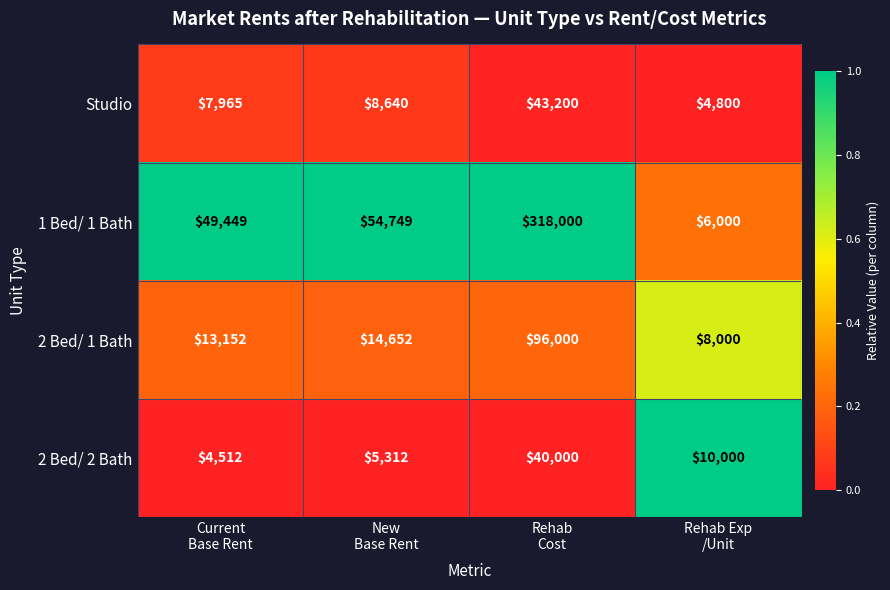

Rank the series by their maximum value, from highest to lowest.

1 Bed/ 1 Bath, 2 Bed/ 1 Bath, Studio, 2 Bed/ 2 Bath